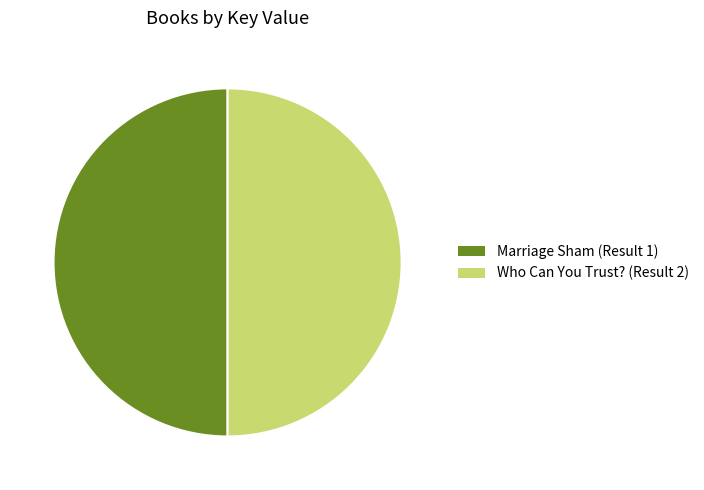

Approximately how many times larger is the value at Marriage Sham (Result 1) compared to Who Can You Trust? (Result 2)?

1.0